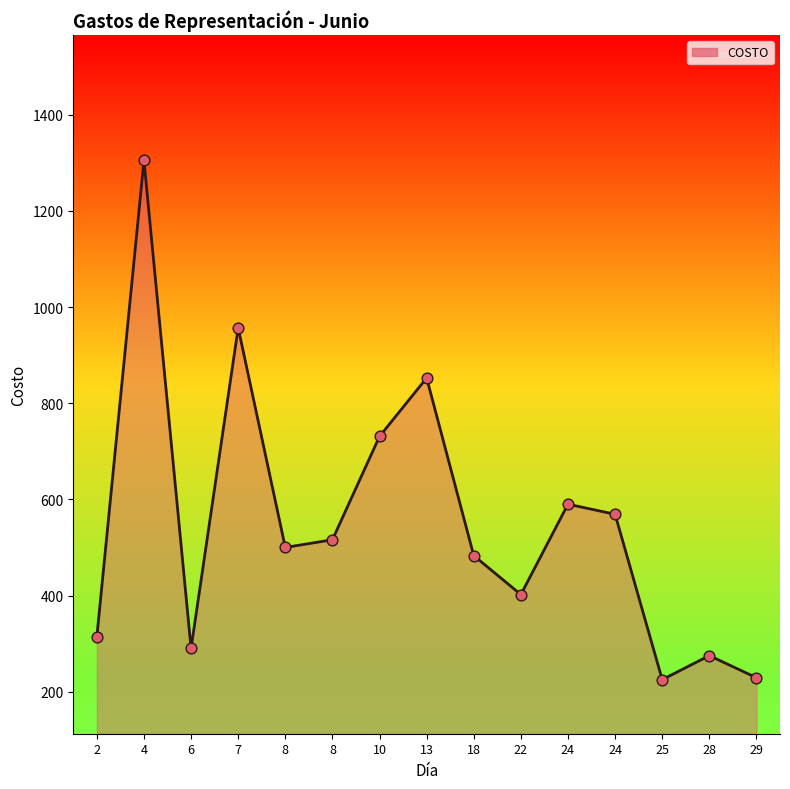

What is the ratio of the value at 8 to the value at 29?

2.3